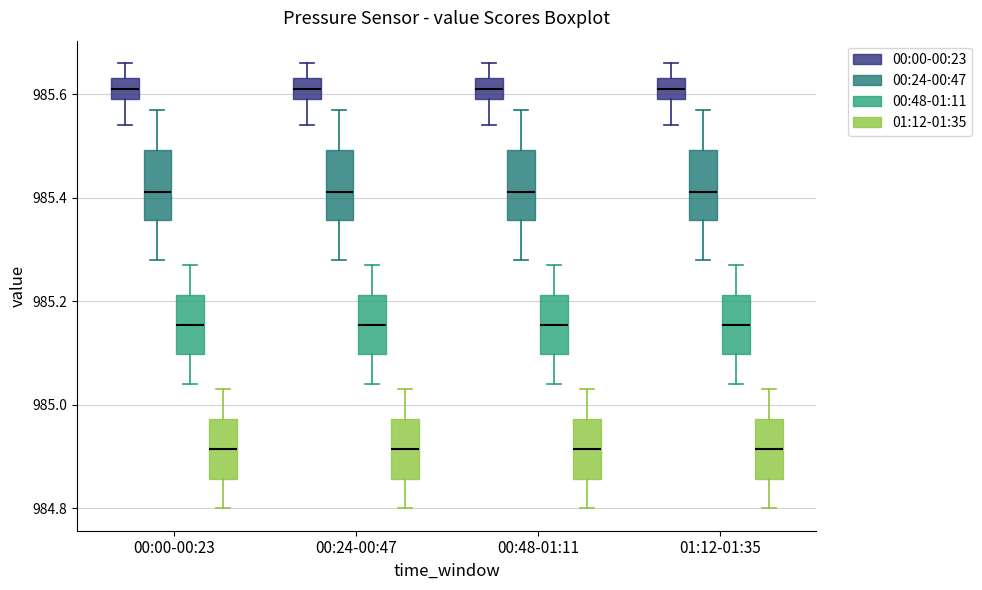

Where does the lower whisker of the box for 00:00-00:23 (00:00-00:23) end on the y-axis? The values are not printed on the chart, so give them approximately, as read against the axis.

985.54